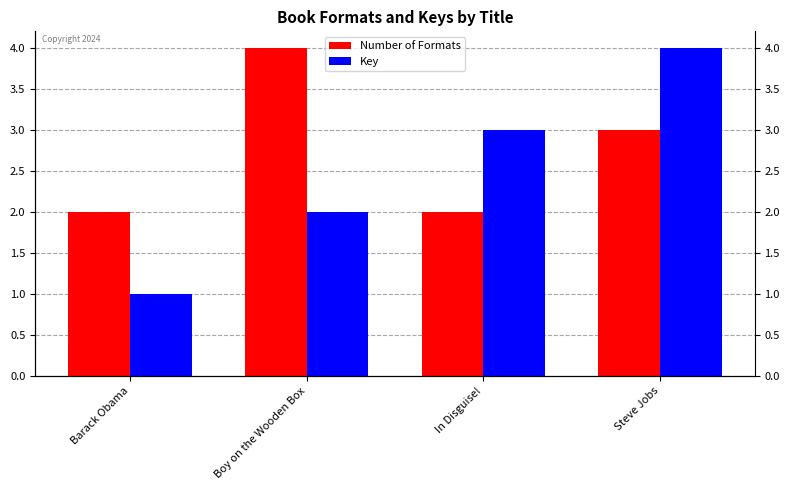

At how many categories does at least one series exceed 3?

2